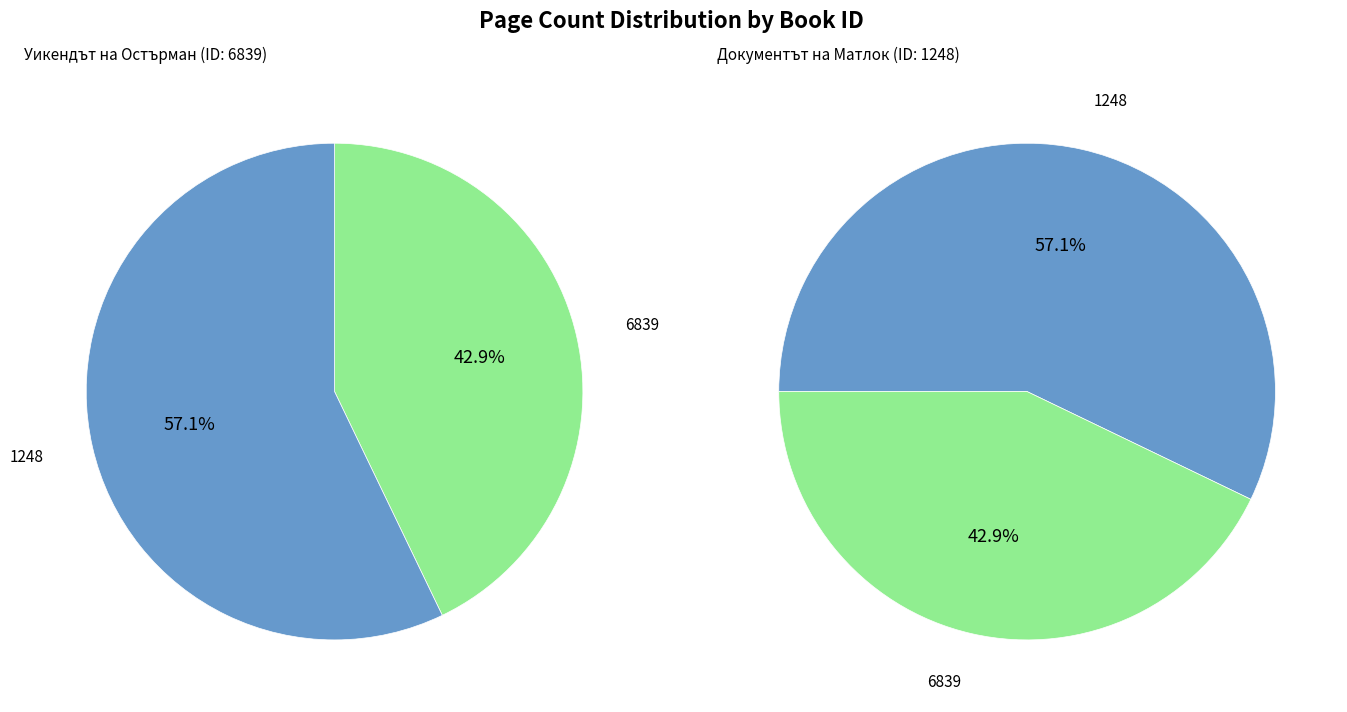

What is the largest slice in the pie chart?

1248